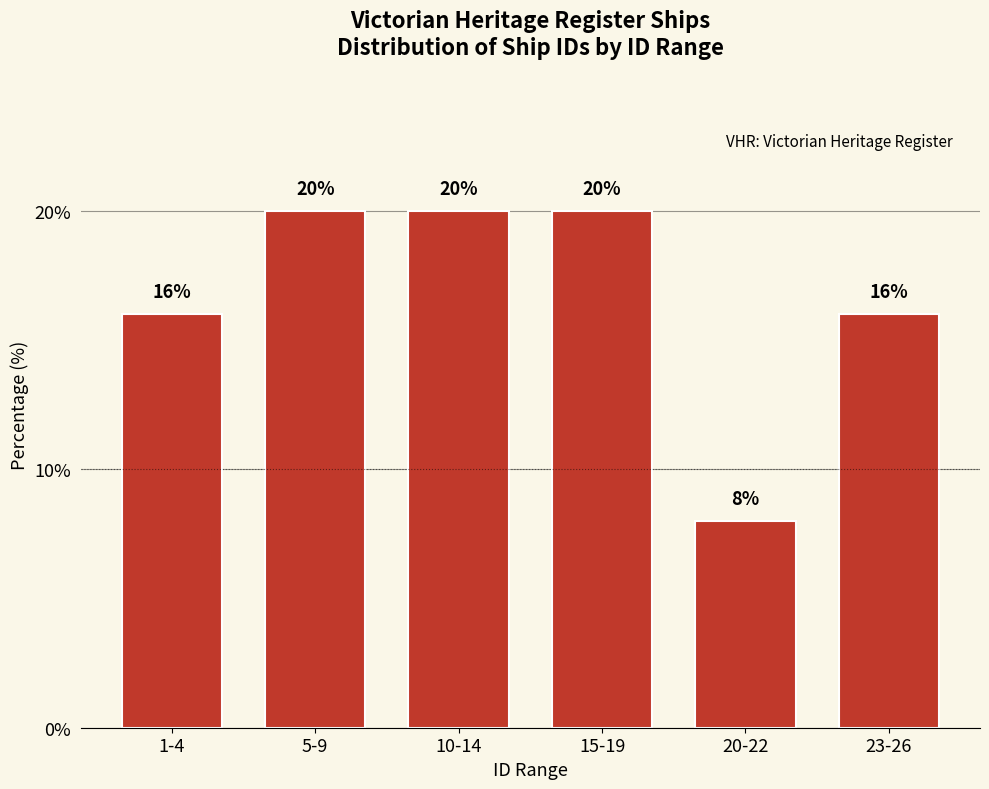

Reading left to right, extract all data points from this chart.

1-4=16	5-9=20	10-14=20	15-19=20	20-22=8	23-26=16